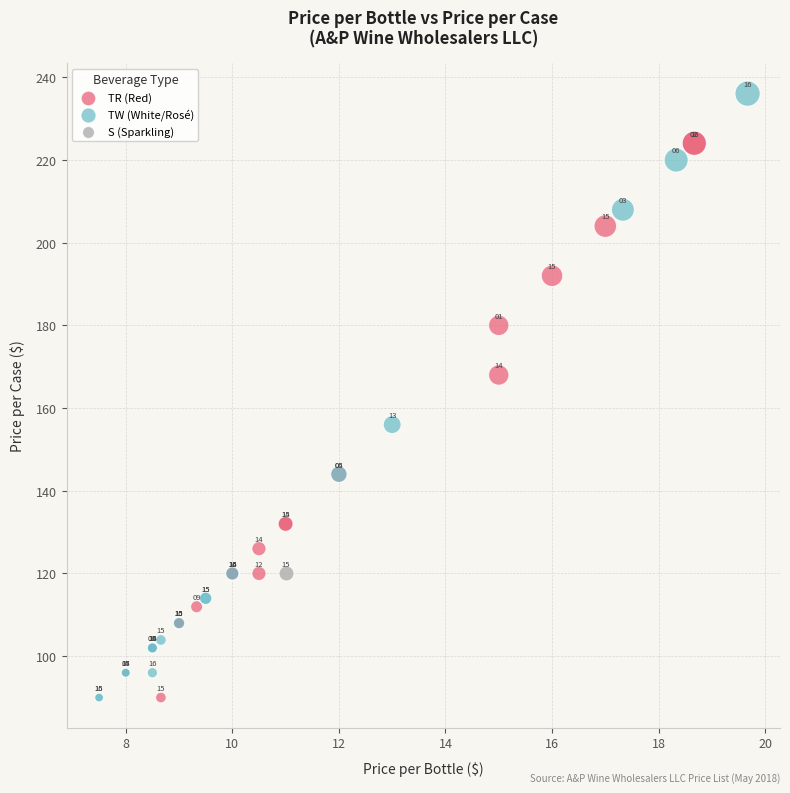

What are all the series names shown in the legend?

TR (Red), TW (White/Rosé), S (Sparkling)